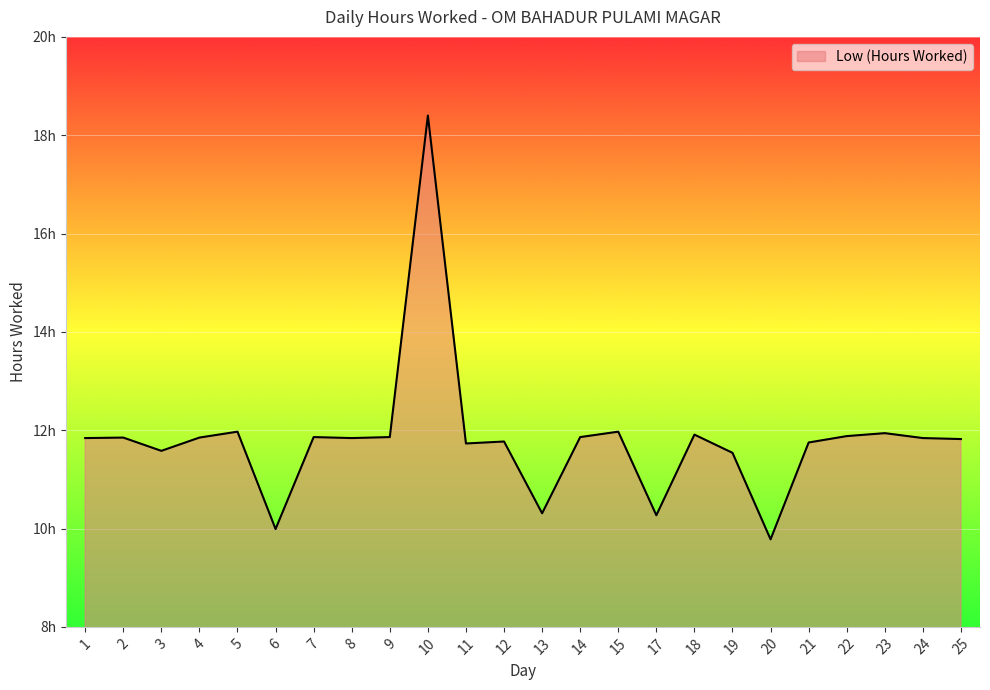

What is the minimum value shown in the chart?

9.8